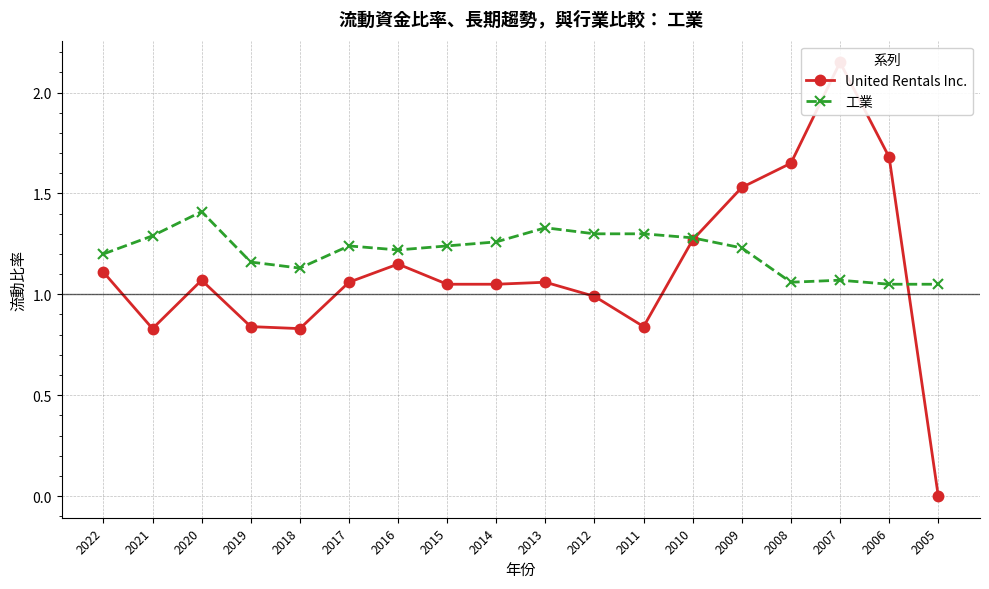

How many interior local valleys does the 工業 series have?

3